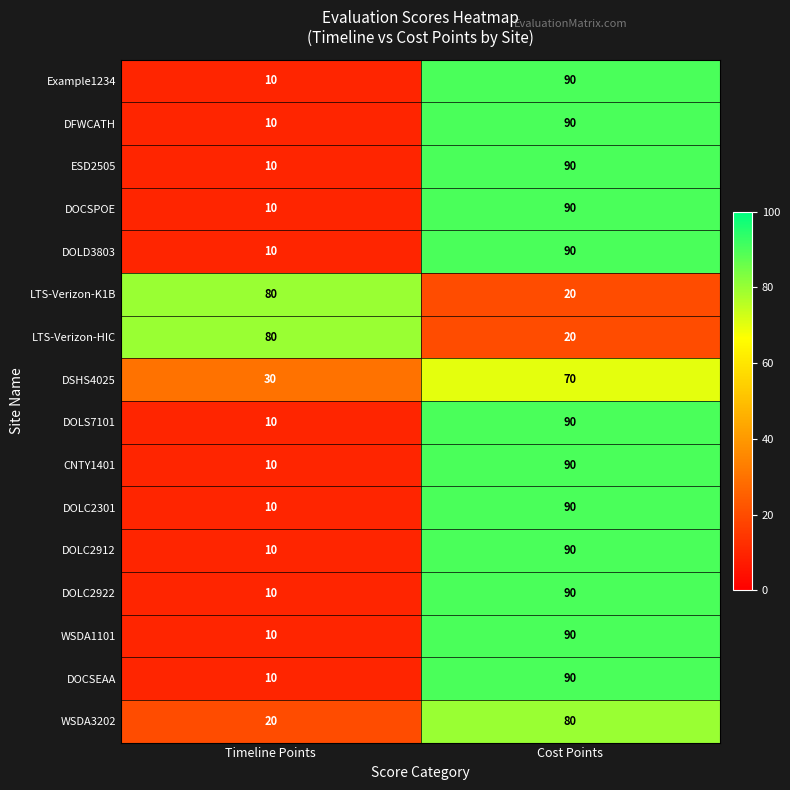

What is the difference between the highest and lowest values at Timeline Points?

70